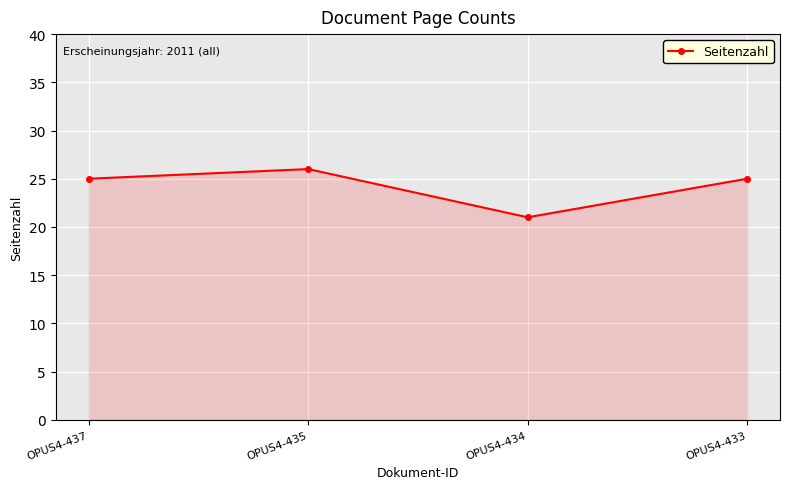

What is the change in value from OPUS4-435 to OPUS4-434?

-5